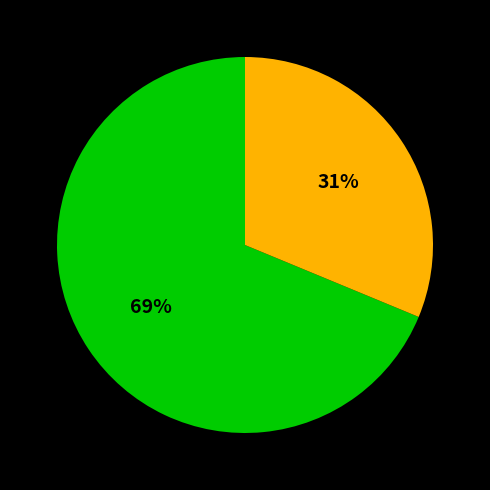

To the nearest percent, what is the average slice percentage?

50%